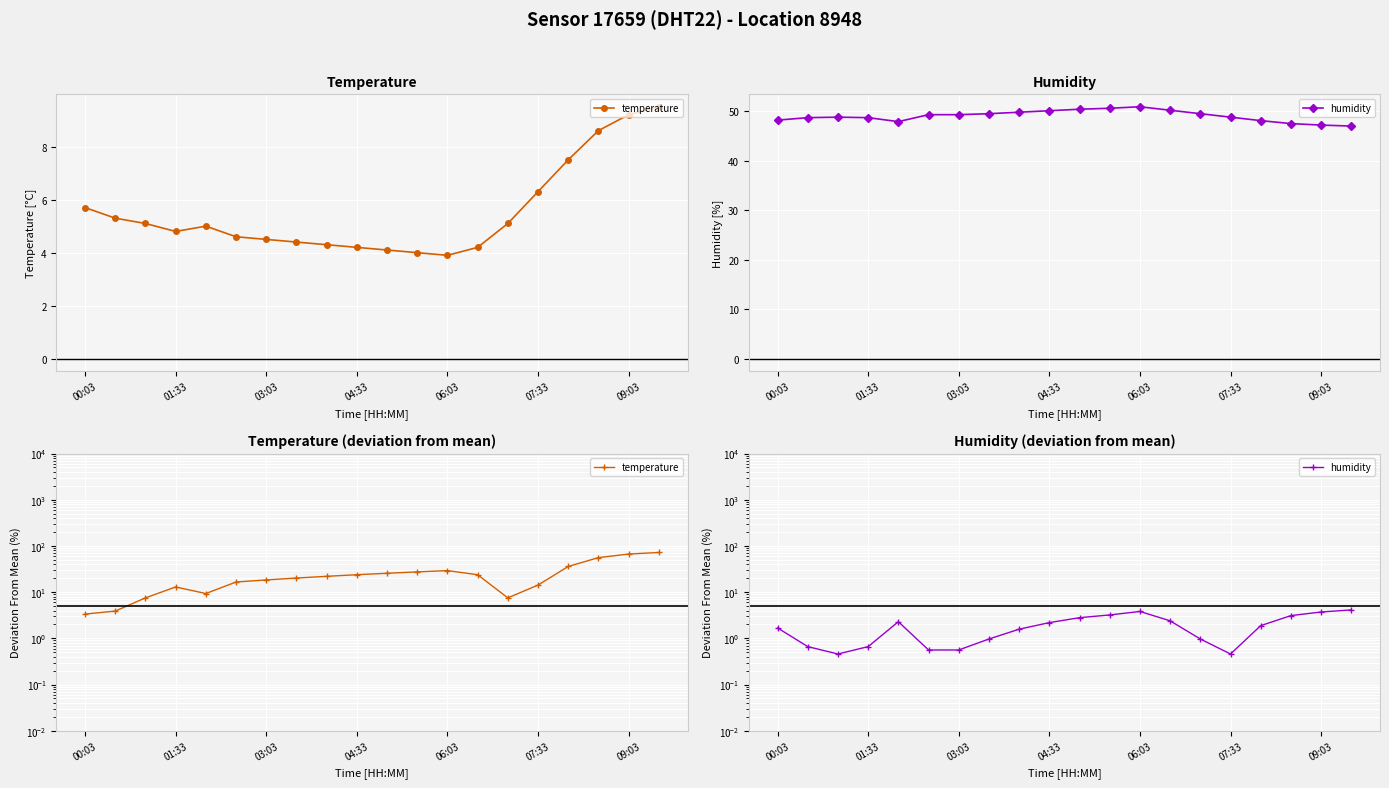

Where is humidity nearest to the value 2?

16